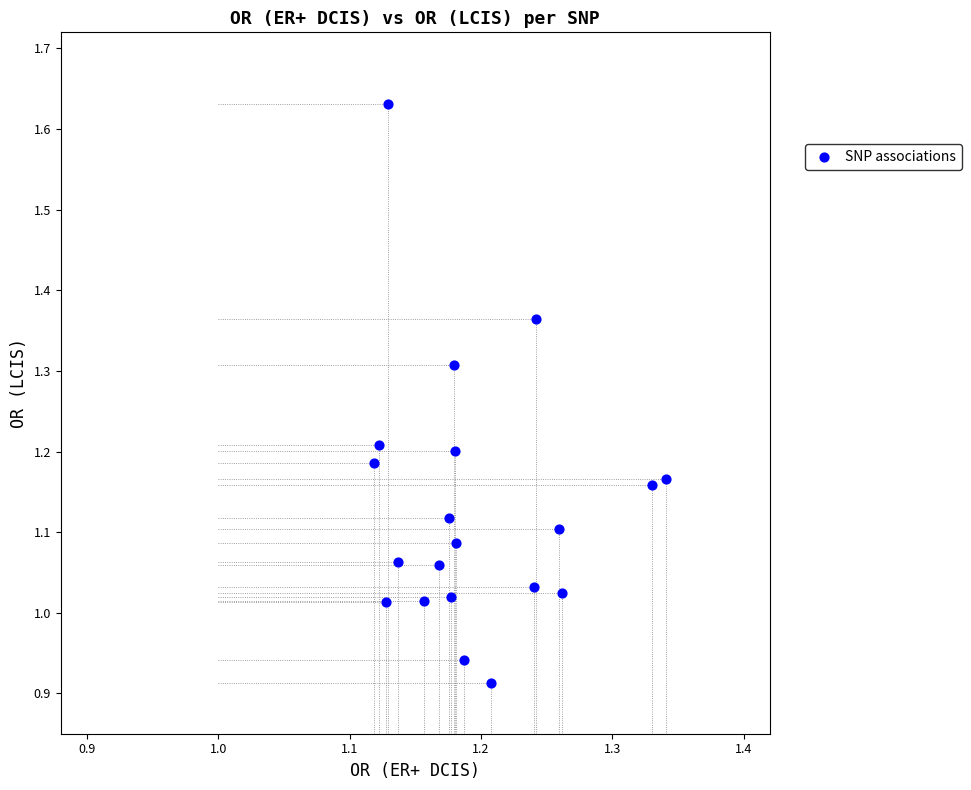

What is the range of Y values (max minus min)?

0.7